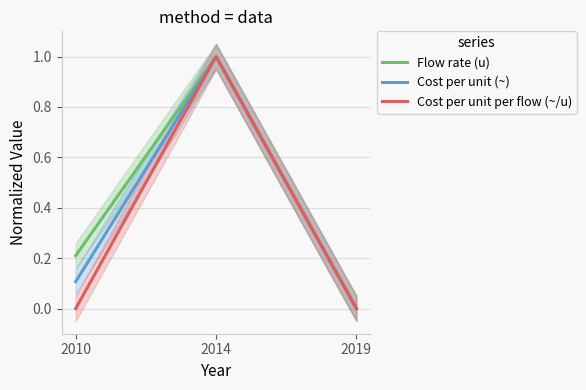

Which has a higher value, 2014 or 2010?

2014